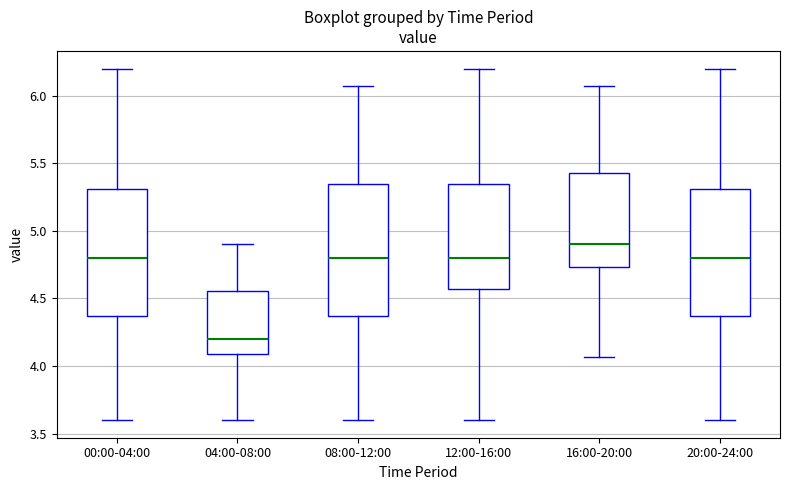

Reading left to right, transcribe this box plot: for each box, give where its median line is, the range the box spans, and where its two whiskers end, as read against the y-axis. The values are not printed on the chart, so give them approximately, as read against the axis.

00:00-04:00: median 4.80, box 4.35 to 5.30, whiskers 3.60 to 6.20
04:00-08:00: median 4.20, box 4.10 to 4.55, whiskers 3.60 to 4.90
08:00-12:00: median 4.80, box 4.35 to 5.35, whiskers 3.60 to 6.05
12:00-16:00: median 4.80, box 4.55 to 5.35, whiskers 3.60 to 6.20
16:00-20:00: median 4.90, box 4.75 to 5.45, whiskers 4.05 to 6.05
20:00-24:00: median 4.80, box 4.35 to 5.30, whiskers 3.60 to 6.20